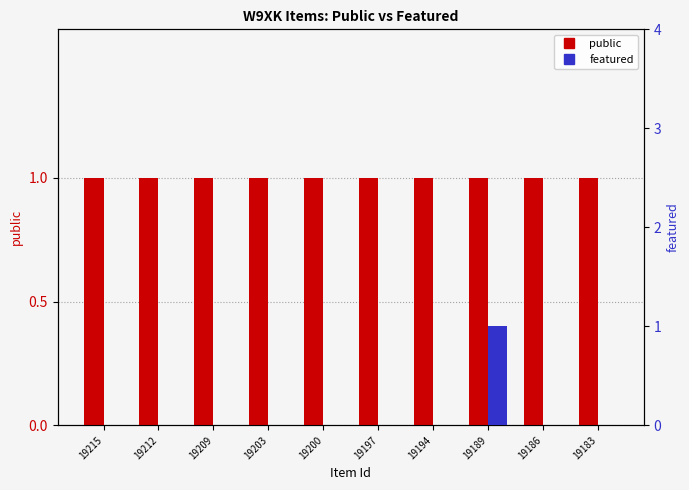

Which category has the highest value in the featured series?

19189